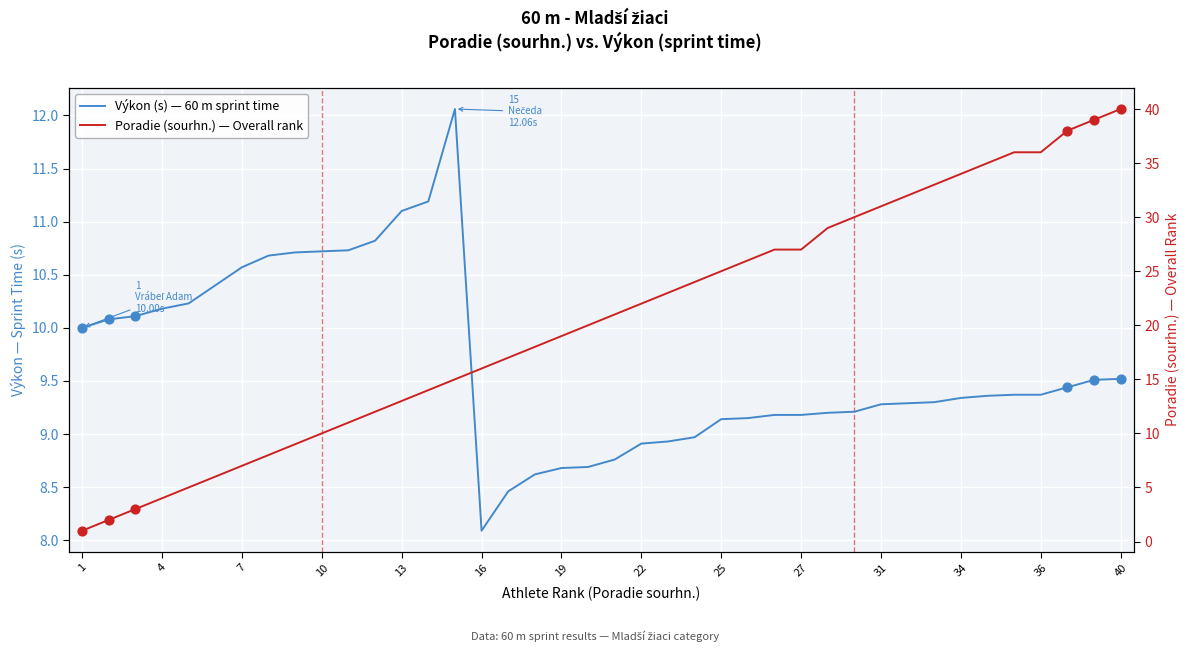

Which series reaches the maximum Y coordinate?

Poradie (sourhn.) — Overall rank